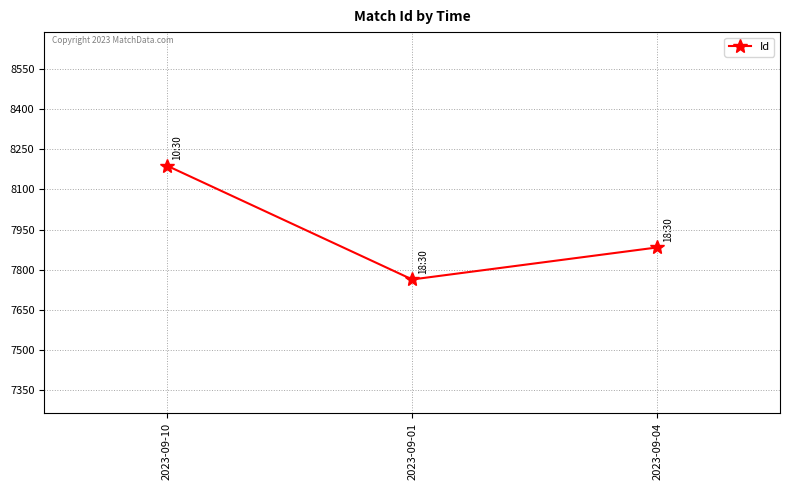

How many values are between 7763 and 8189?

3